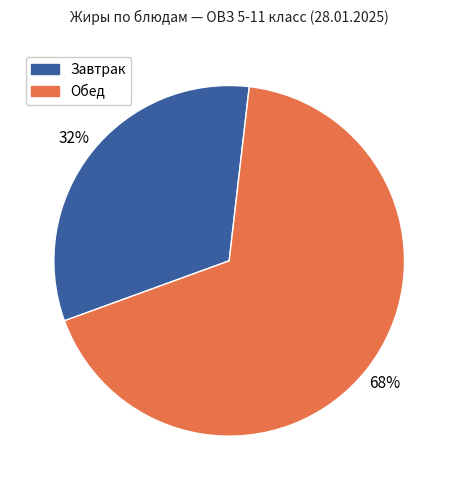

To the nearest percent, what is the average slice percentage?

50%